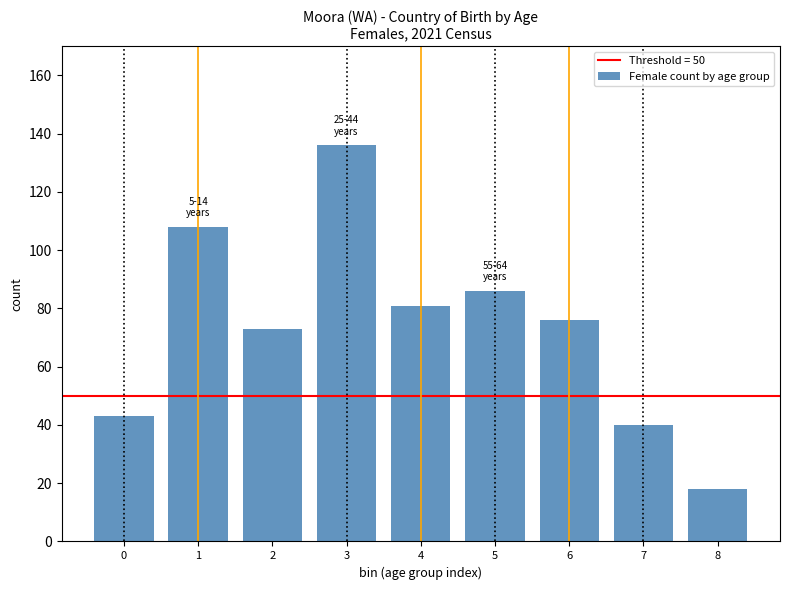

Reading left to right, list all the values displayed in this chart.

0=43	1=108	2=73	3=136	4=81	5=86	6=76	7=40	8=18